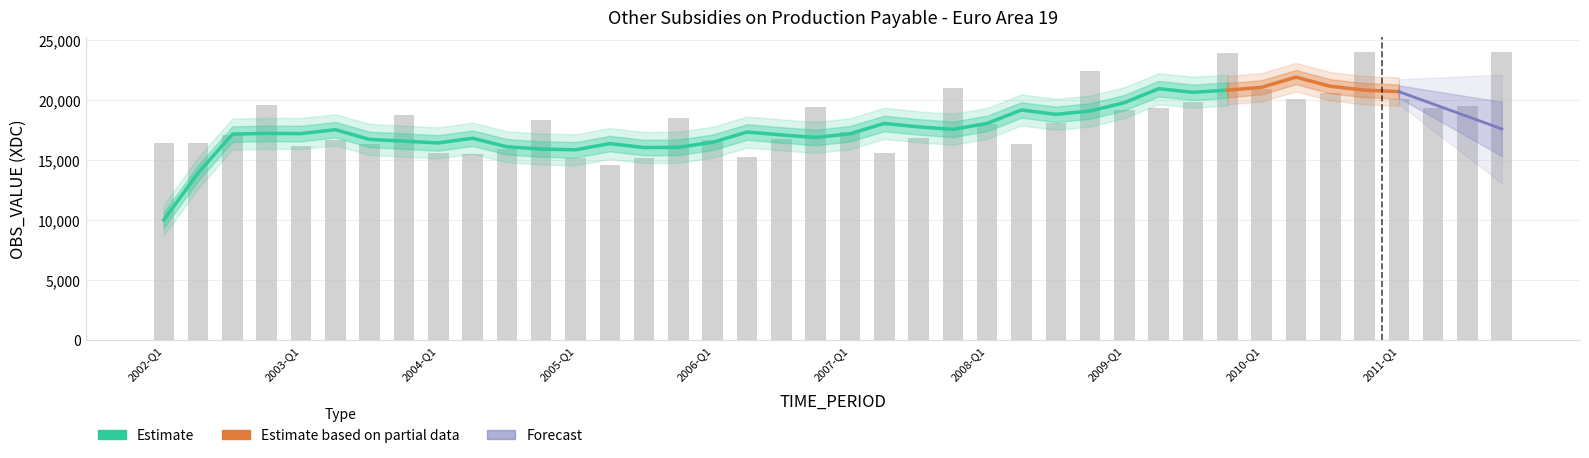

Reading right to left, extract all data points from this chart.

2011-Q4=24003.0	2011-Q3=19483.1	2011-Q2=19320.6	2011-Q1=20126.2	2010-Q4=24058.5	2010-Q3=20583.3	2010-Q2=20095.0	2010-Q1=20952.0	2009-Q4=23932.4	2009-Q3=19818.7	2009-Q2=19384.7	2009-Q1=19211.5	2008-Q4=22456.0	2008-Q3=18096.0	2008-Q2=16336.2	2008-Q1=17994.9	2007-Q4=21040.9	2007-Q3=16849.2	2007-Q2=15623.2	2007-Q1=17356.9	2006-Q4=19437.3	2006-Q3=16731.0	2006-Q2=15285.8	2006-Q1=16705.9	2005-Q4=18549.3	2005-Q3=15178.5	2005-Q2=14628.1	2005-Q1=15183.2	2004-Q4=18353.2	2004-Q3=15958.7	2004-Q2=15499.3	2004-Q1=15580.7	2003-Q4=18756.3	2003-Q3=16368.4	2003-Q2=16720.5	2003-Q1=16208.1	2002-Q4=19637.5	2002-Q3=17134.5	2002-Q2=16447.6	2002-Q1=16441.5